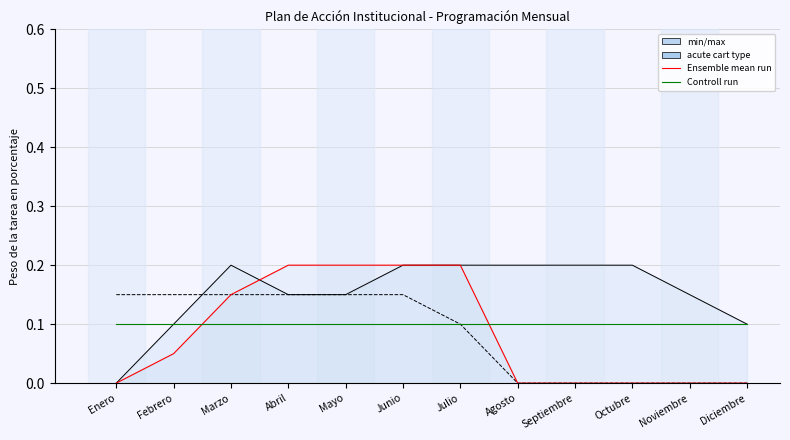

List the series in order of their overall mean, highest first.

Controll run, Ensemble mean run